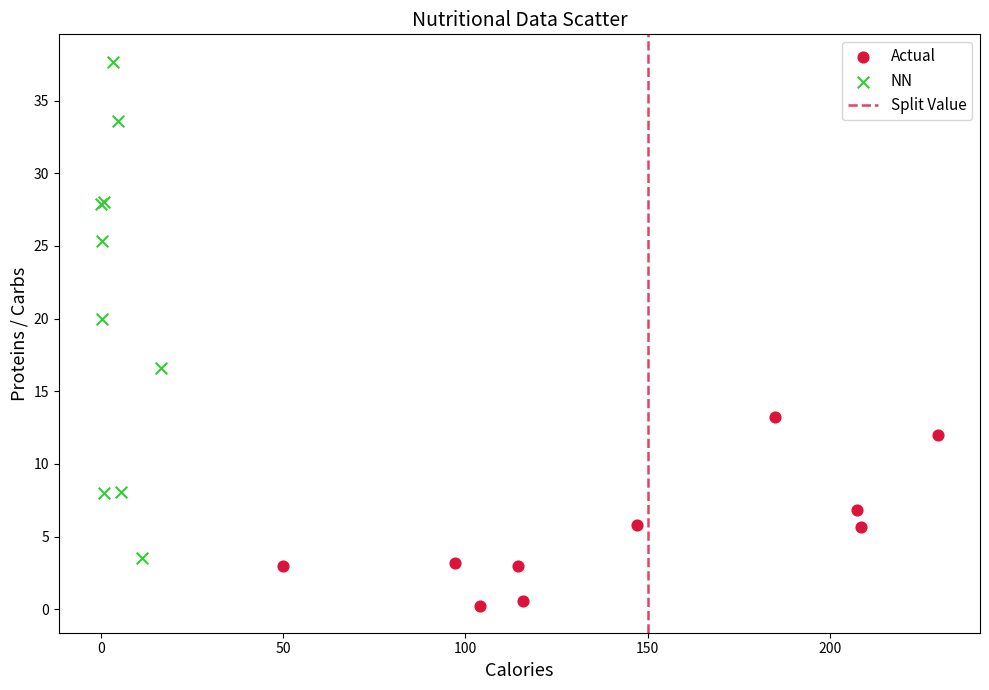

Which series reaches the maximum Y coordinate?

NN